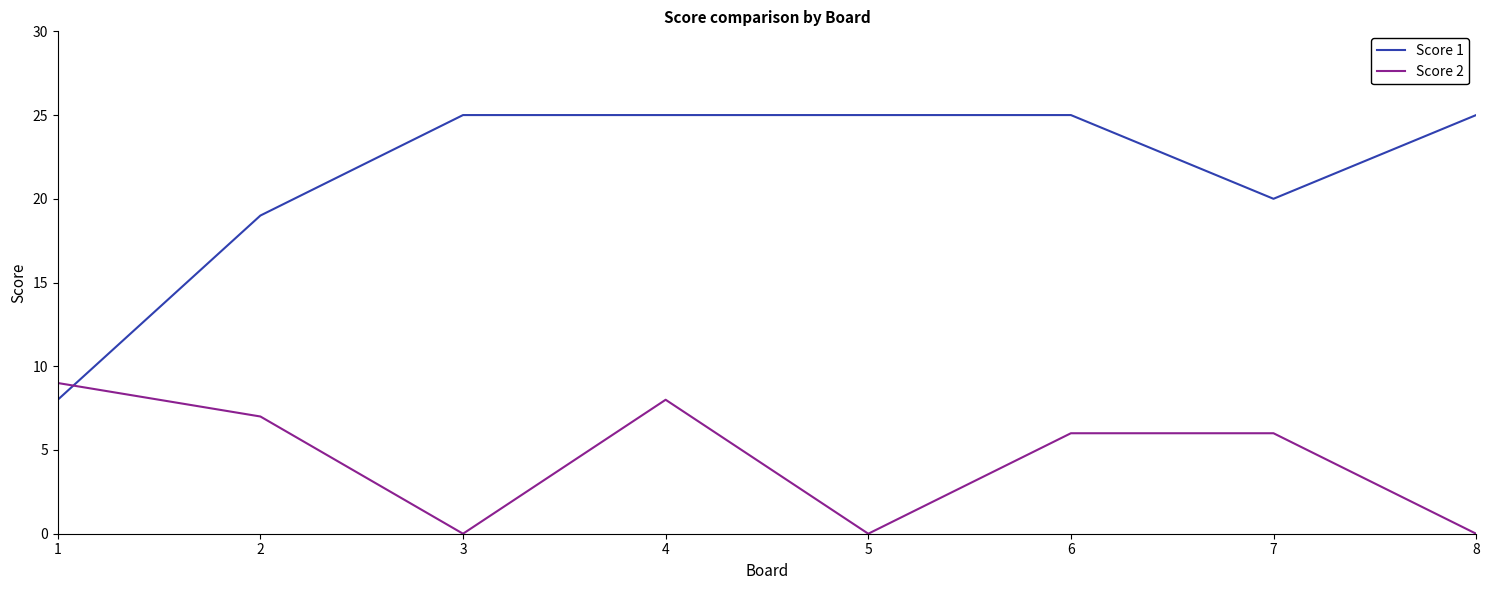

What are all the series names shown in the legend?

Score 1, Score 2